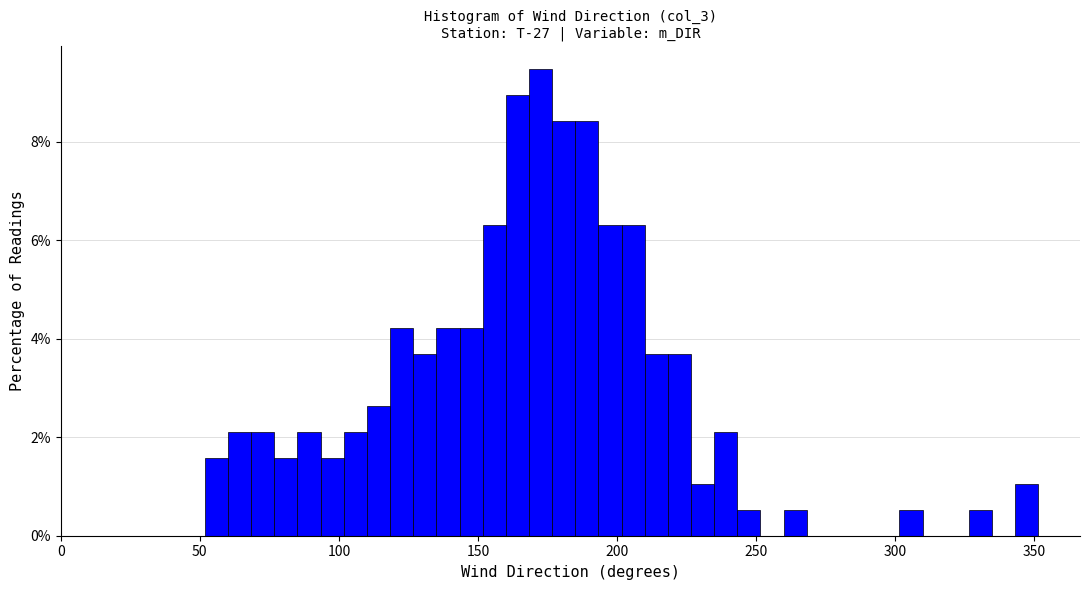

Around what value on the x-axis is the tallest bar? Give the approximate position of its centre, as read against the axis.

175